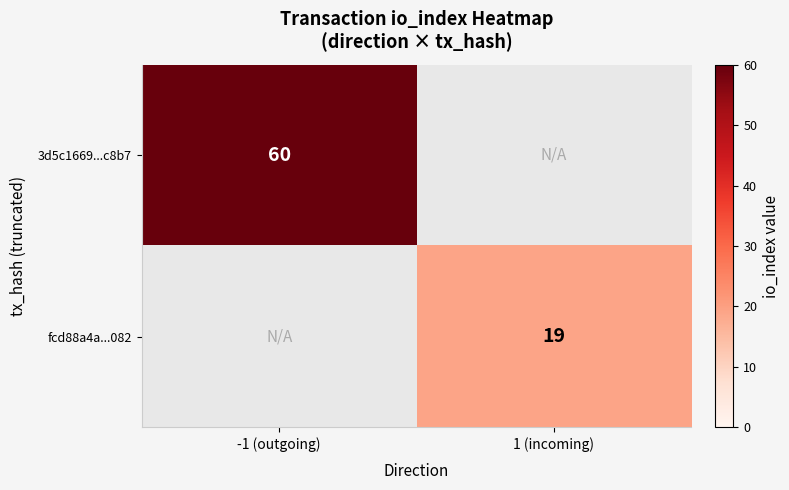

Which label corresponds to the largest value in the chart?

-1 (outgoing)